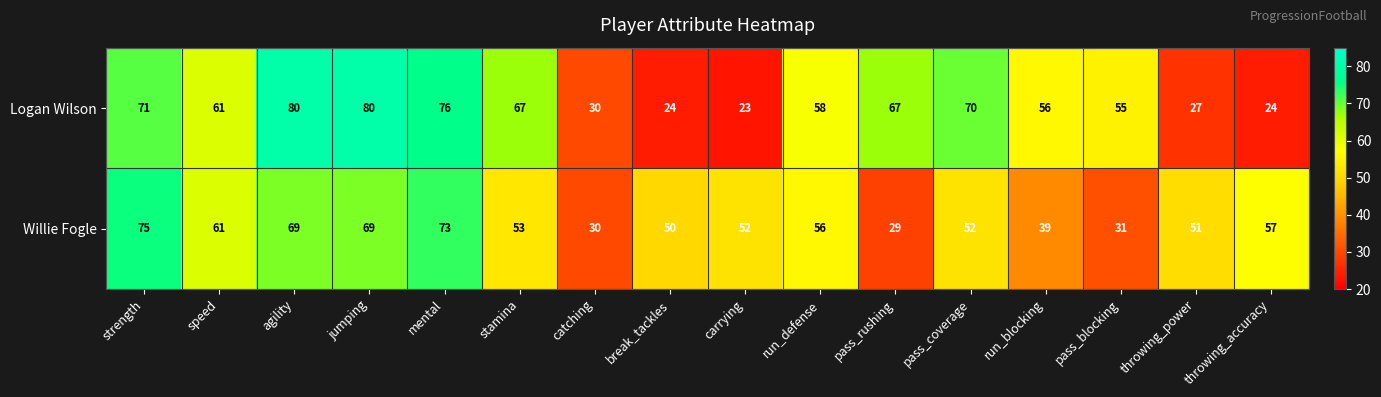

What is the approximate value of Logan Wilson at break_tackles?

24